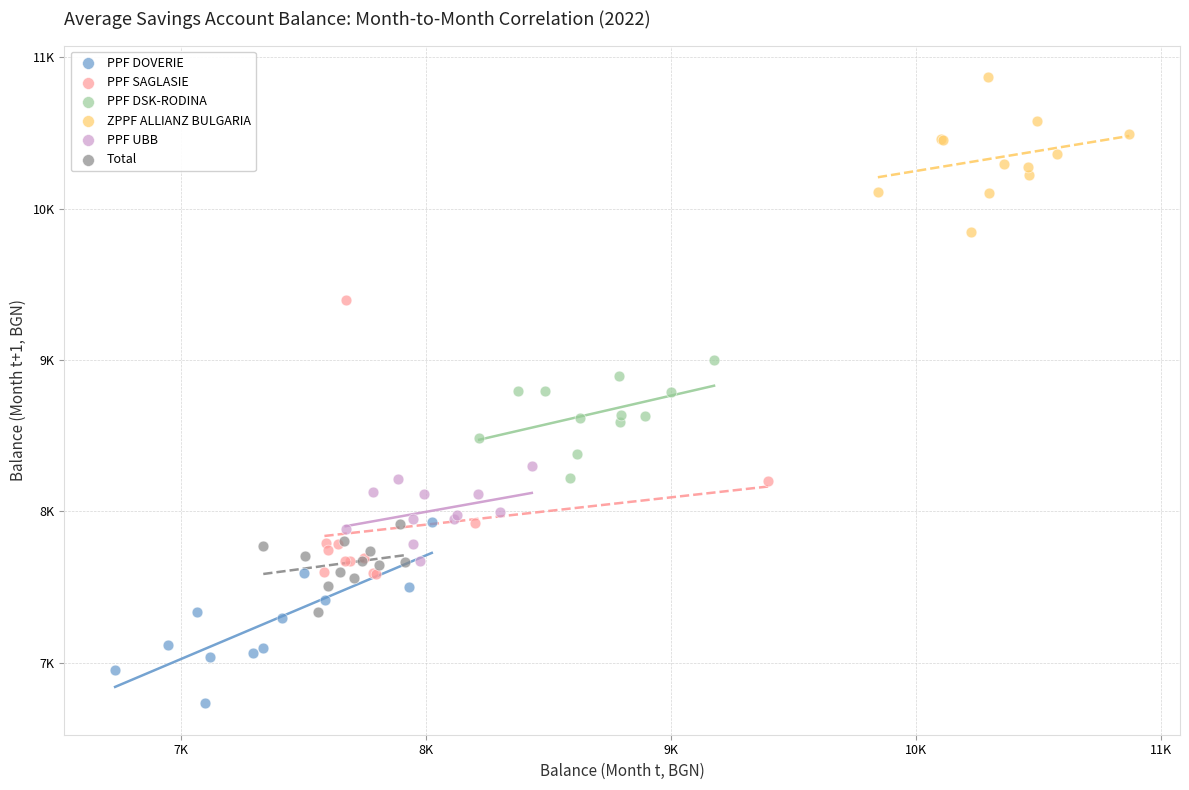

Which series reaches the maximum Y coordinate?

ZPPF ALLIANZ BULGARIA